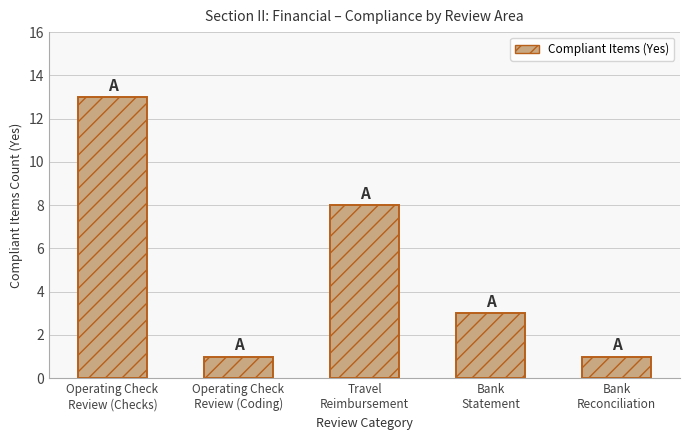

The chart shows a value of 1 at Bank
Reconciliation. True or false?

True